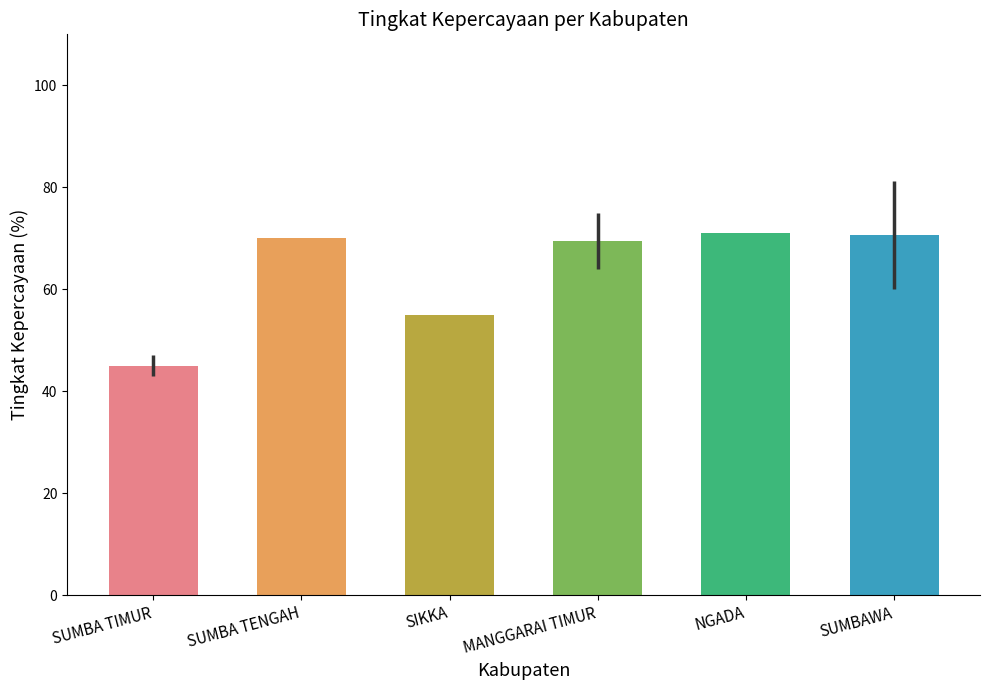

Approximately how many times larger is the value at NGADA compared to SIKKA?

1.3